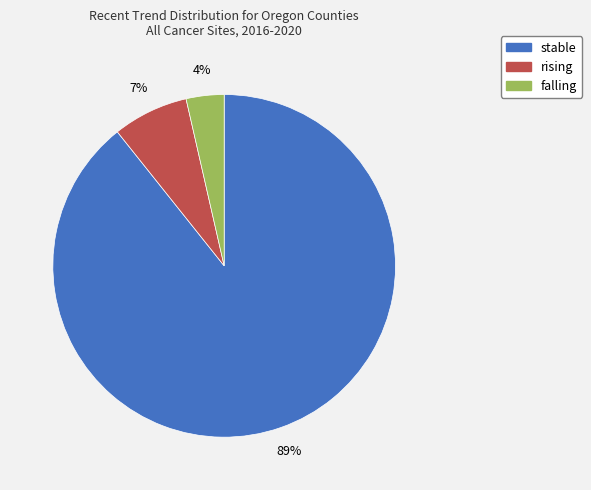

How many segments does this pie chart have?

3